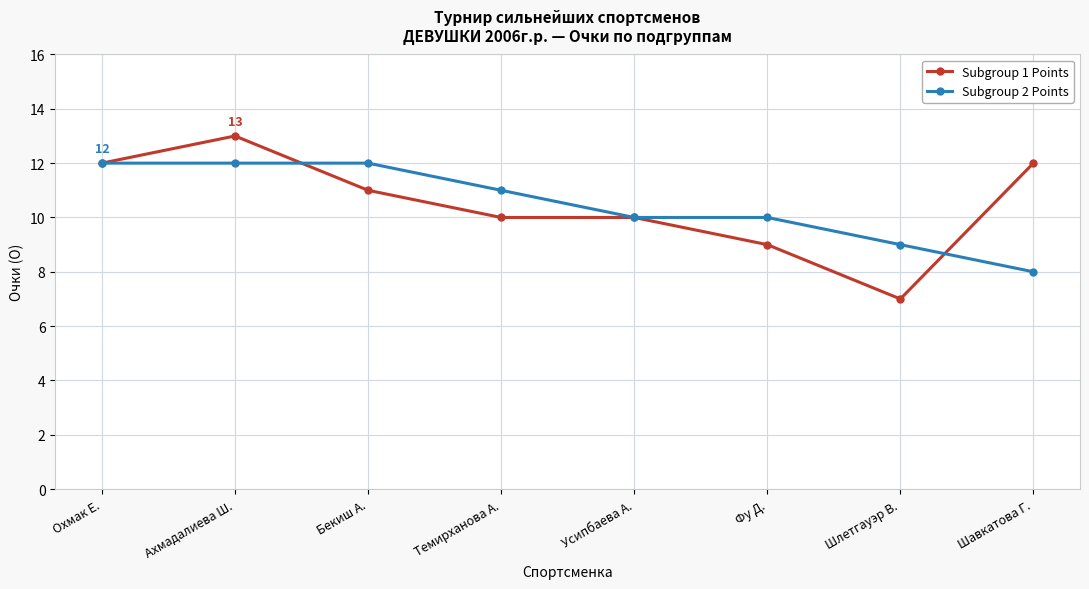

Reading left to right, extract all data points from this chart.

Subgroup 1 Points: 12	13	11	10	10	9	7	12
Subgroup 2 Points: 12	12	12	11	10	10	9	8